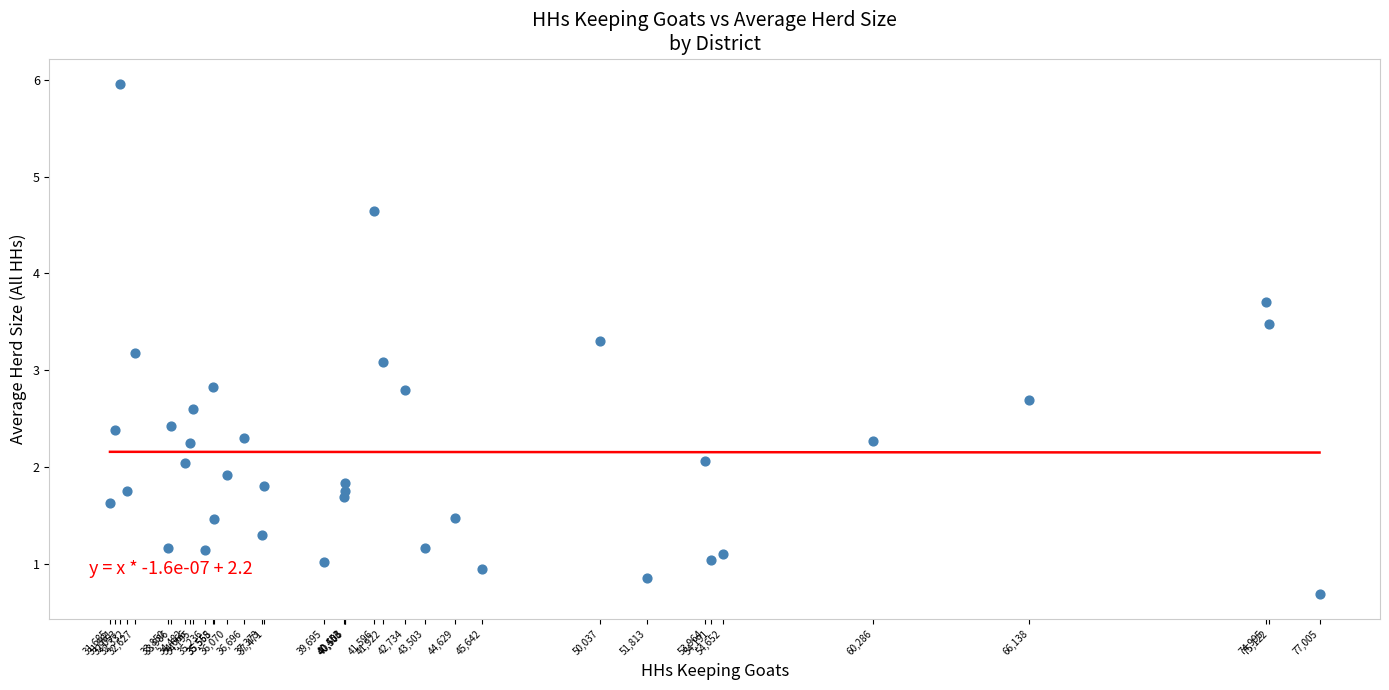

What Y value in the scatter plot is closest to 3?

3.1